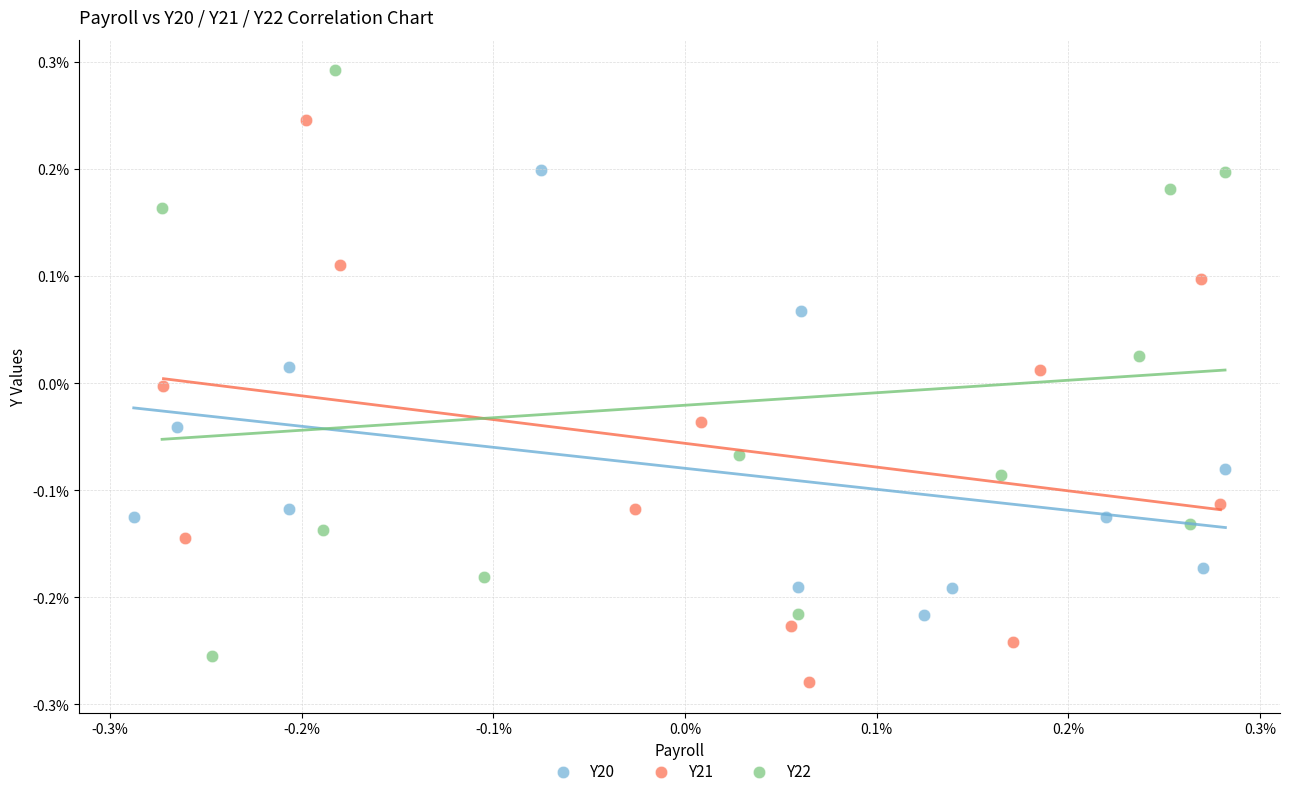

What are all the series names shown in the legend?

Y20, Y21, Y22